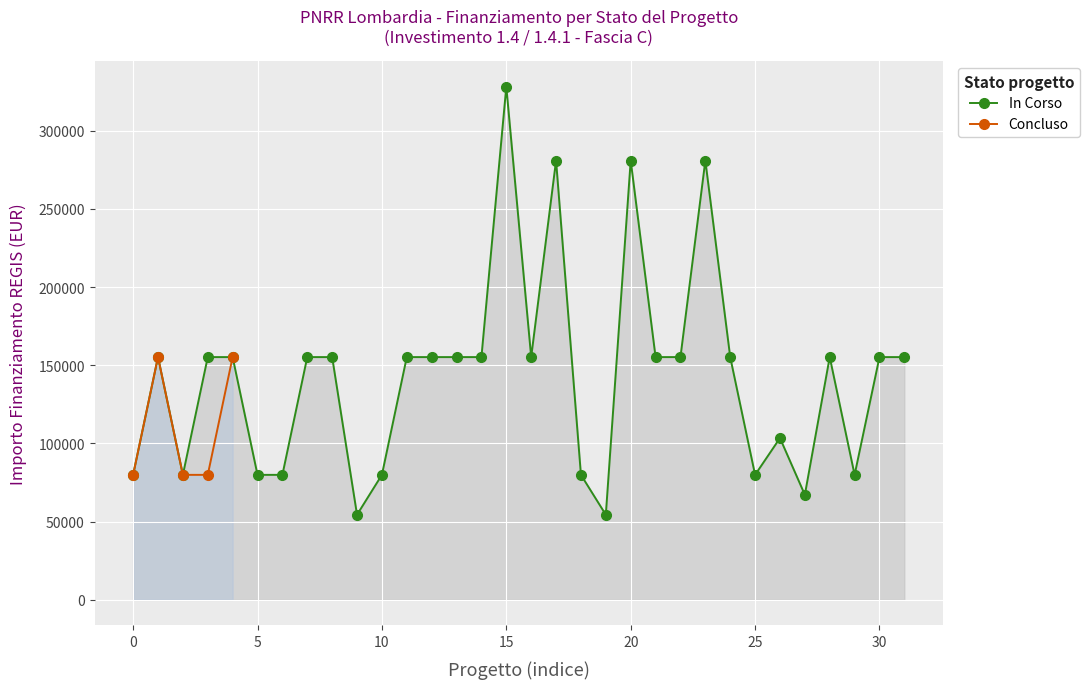

What is the highest value of the In Corso series?

328160